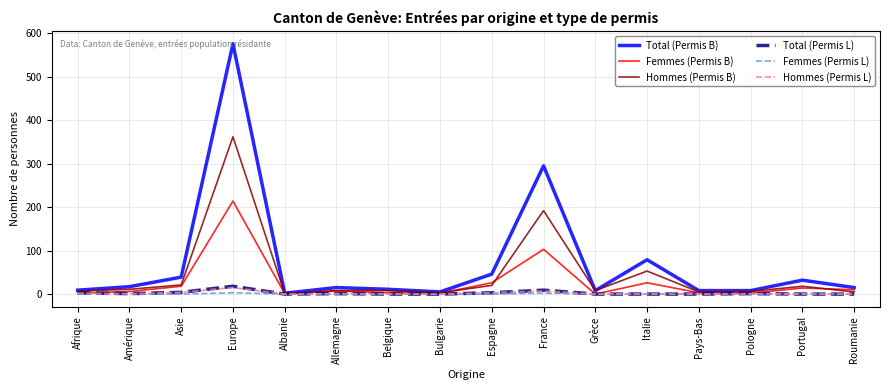

What position from the right is Europe?

13